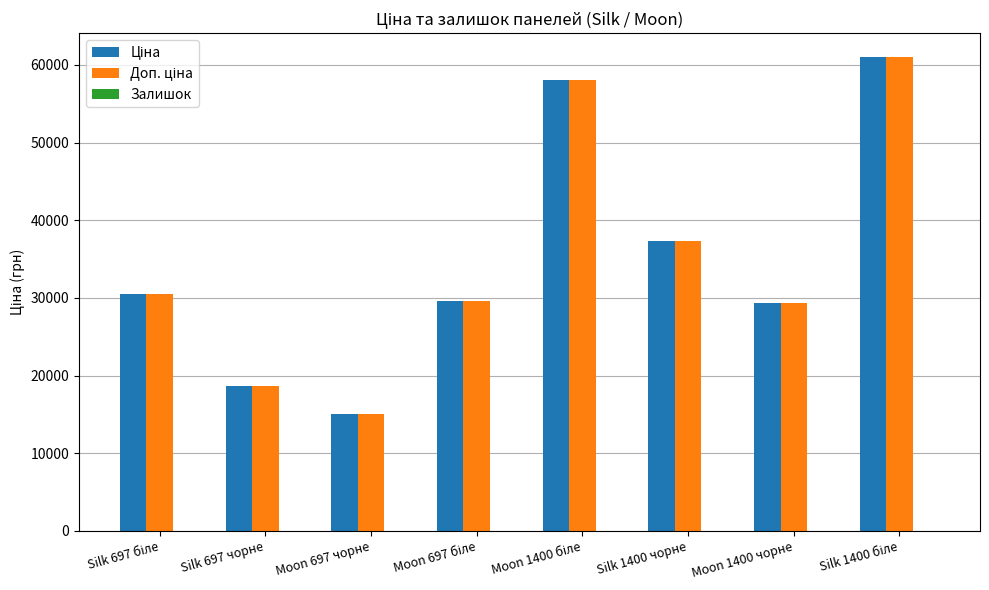

True or false: Доп. ціна has a value of 29548.9 at Moon 697 біле.

True